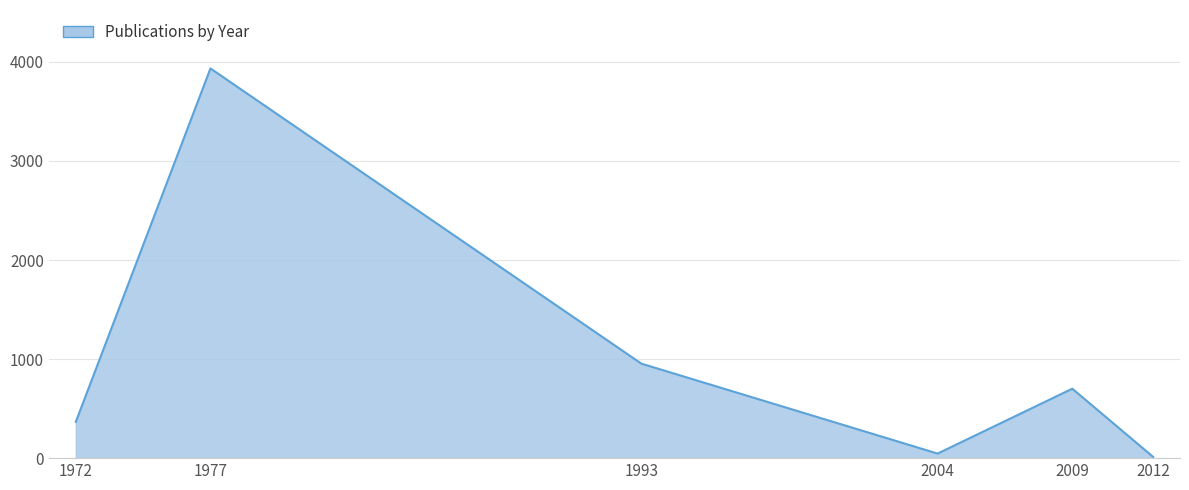

What is the change in value from 1977 to 2009?

-3233